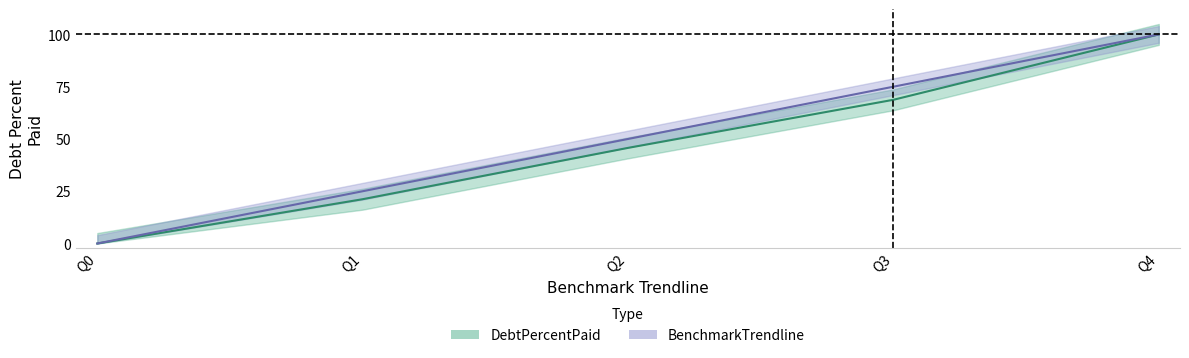

Which has a higher value, Q2 or Q0?

Q2